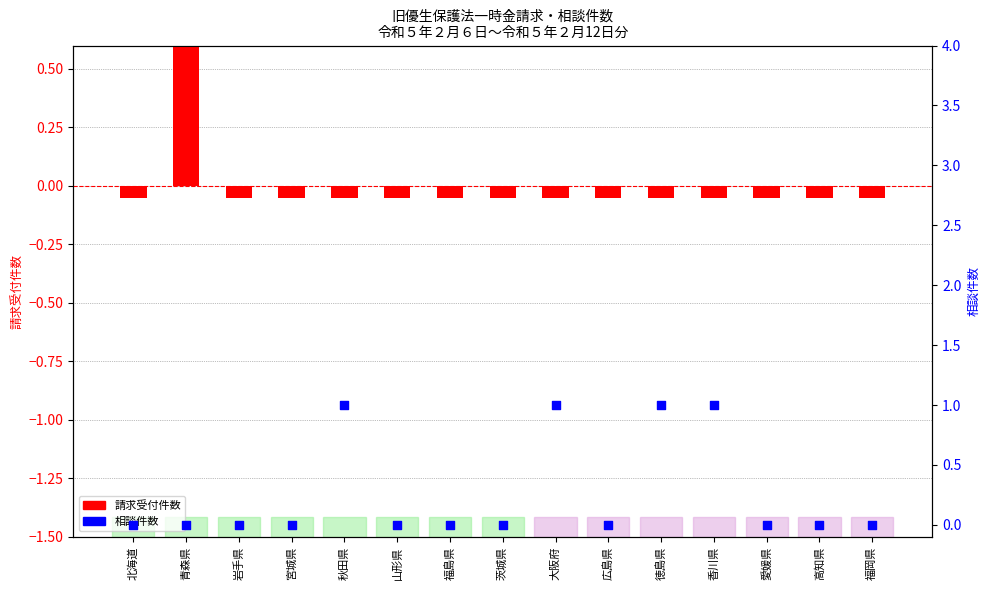

What is the total value across all series at 広島県?

-0.1